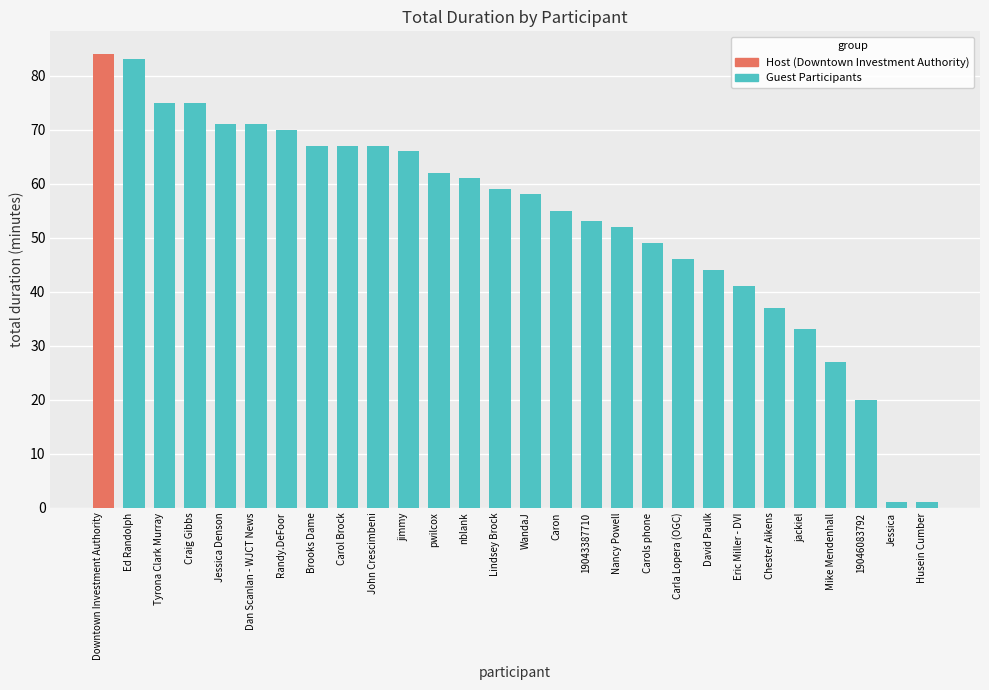

What is the maximum value shown in the chart?

84